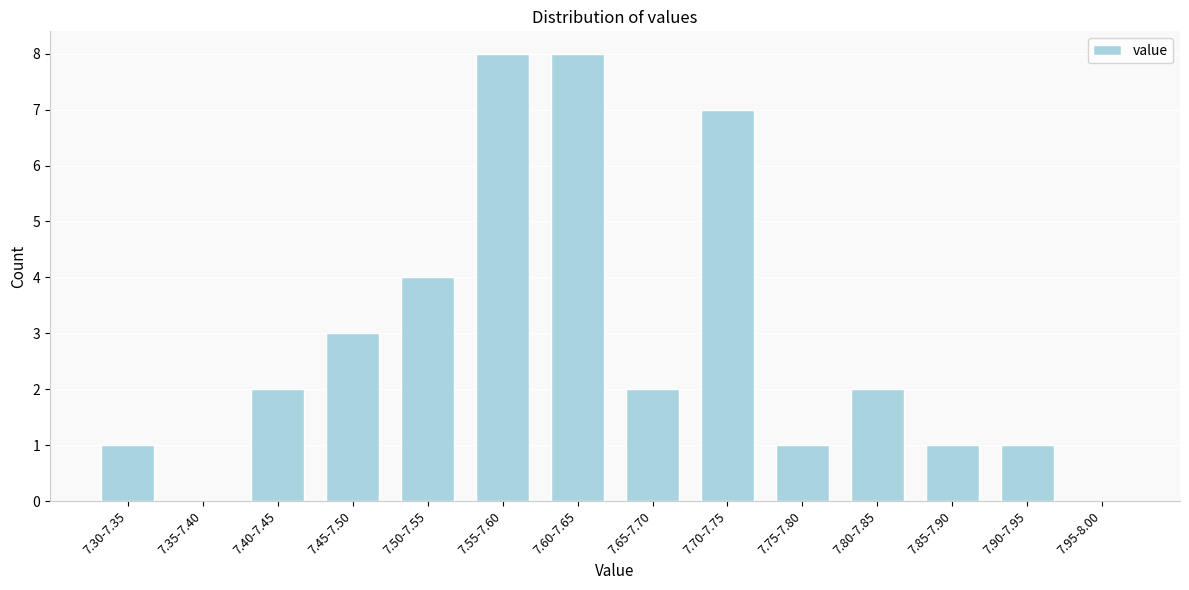

Reading right to left, list all the values displayed in this chart.

7.95-8.00=0	7.90-7.95=1	7.85-7.90=1	7.80-7.85=2	7.75-7.80=1	7.70-7.75=7	7.65-7.70=2	7.60-7.65=8	7.55-7.60=8	7.50-7.55=4	7.45-7.50=3	7.40-7.45=2	7.35-7.40=0	7.30-7.35=1